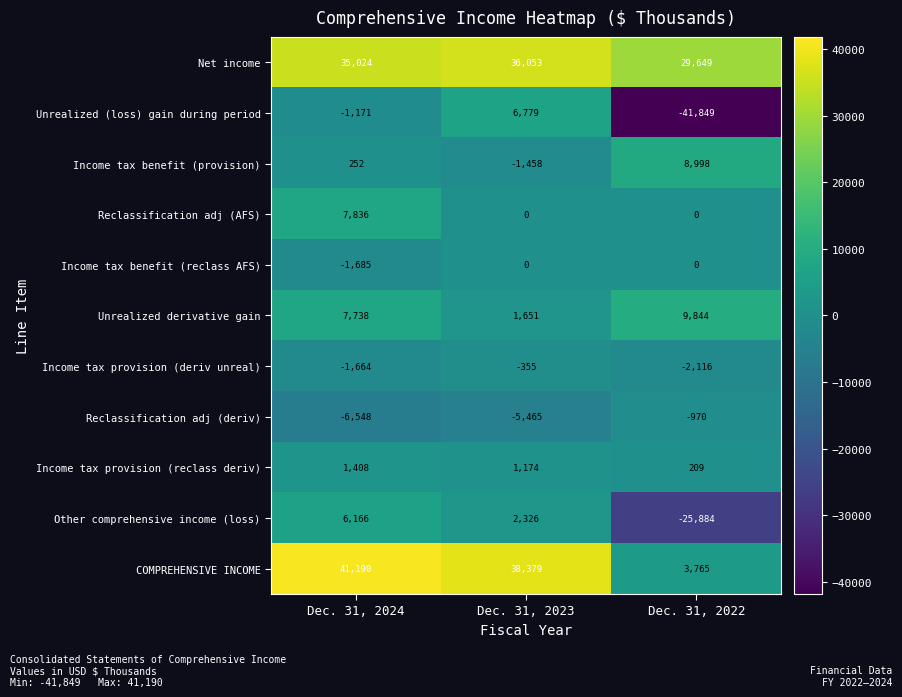

At which category is the sum across all series the highest?

Dec. 31, 2024